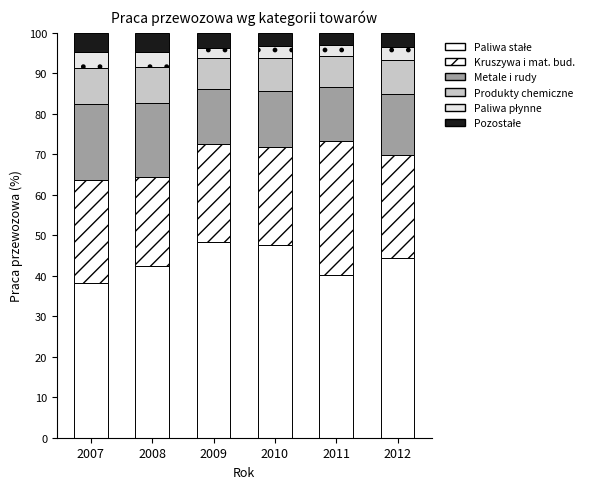

True or false: Kruszywa i mat. bud. has a value of 22.0 at 2008.

True